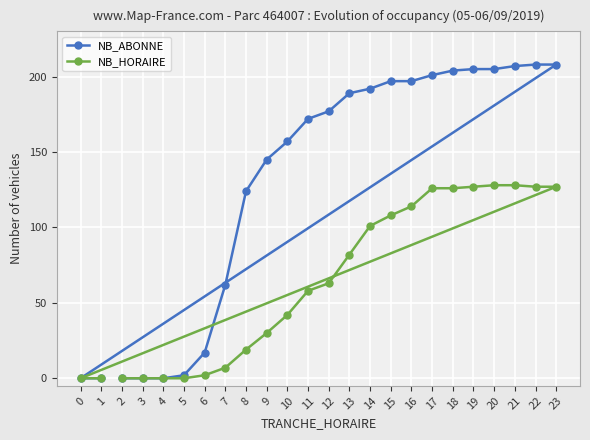

What is the value of the NB_ABONNE point at the 10th from the left?

145